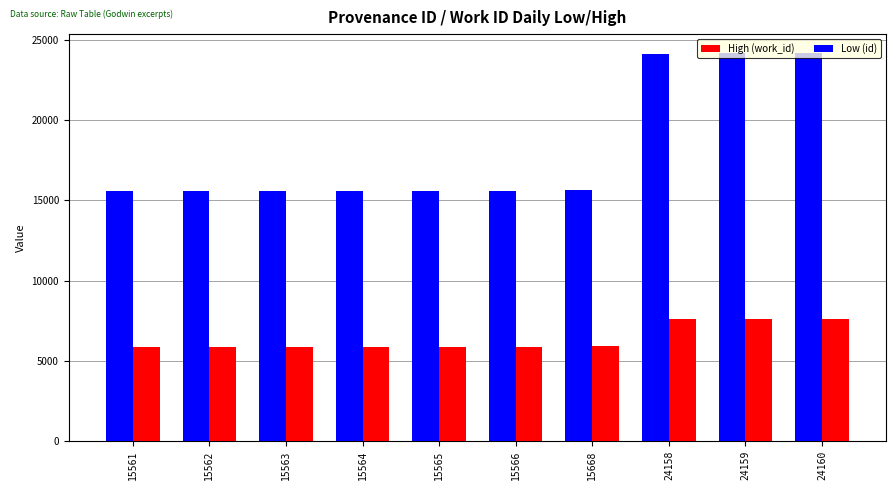

What is the difference between the Low (id) values at 15562 and 15566?

4